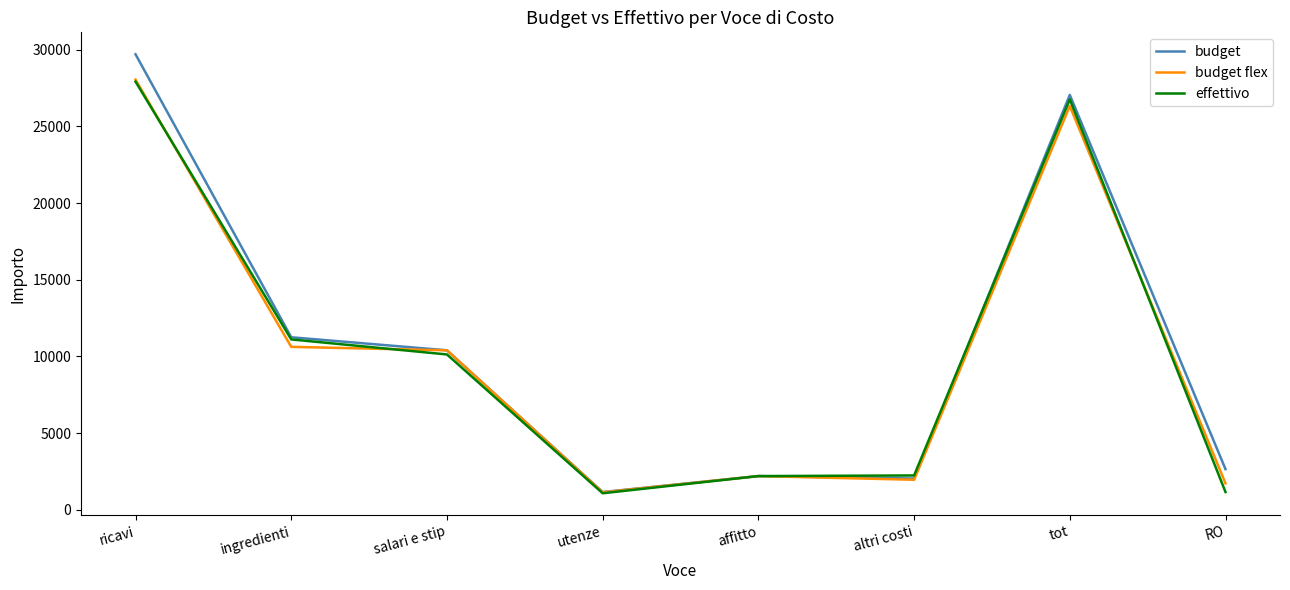

Which series changed the most between utenze and tot?

budget